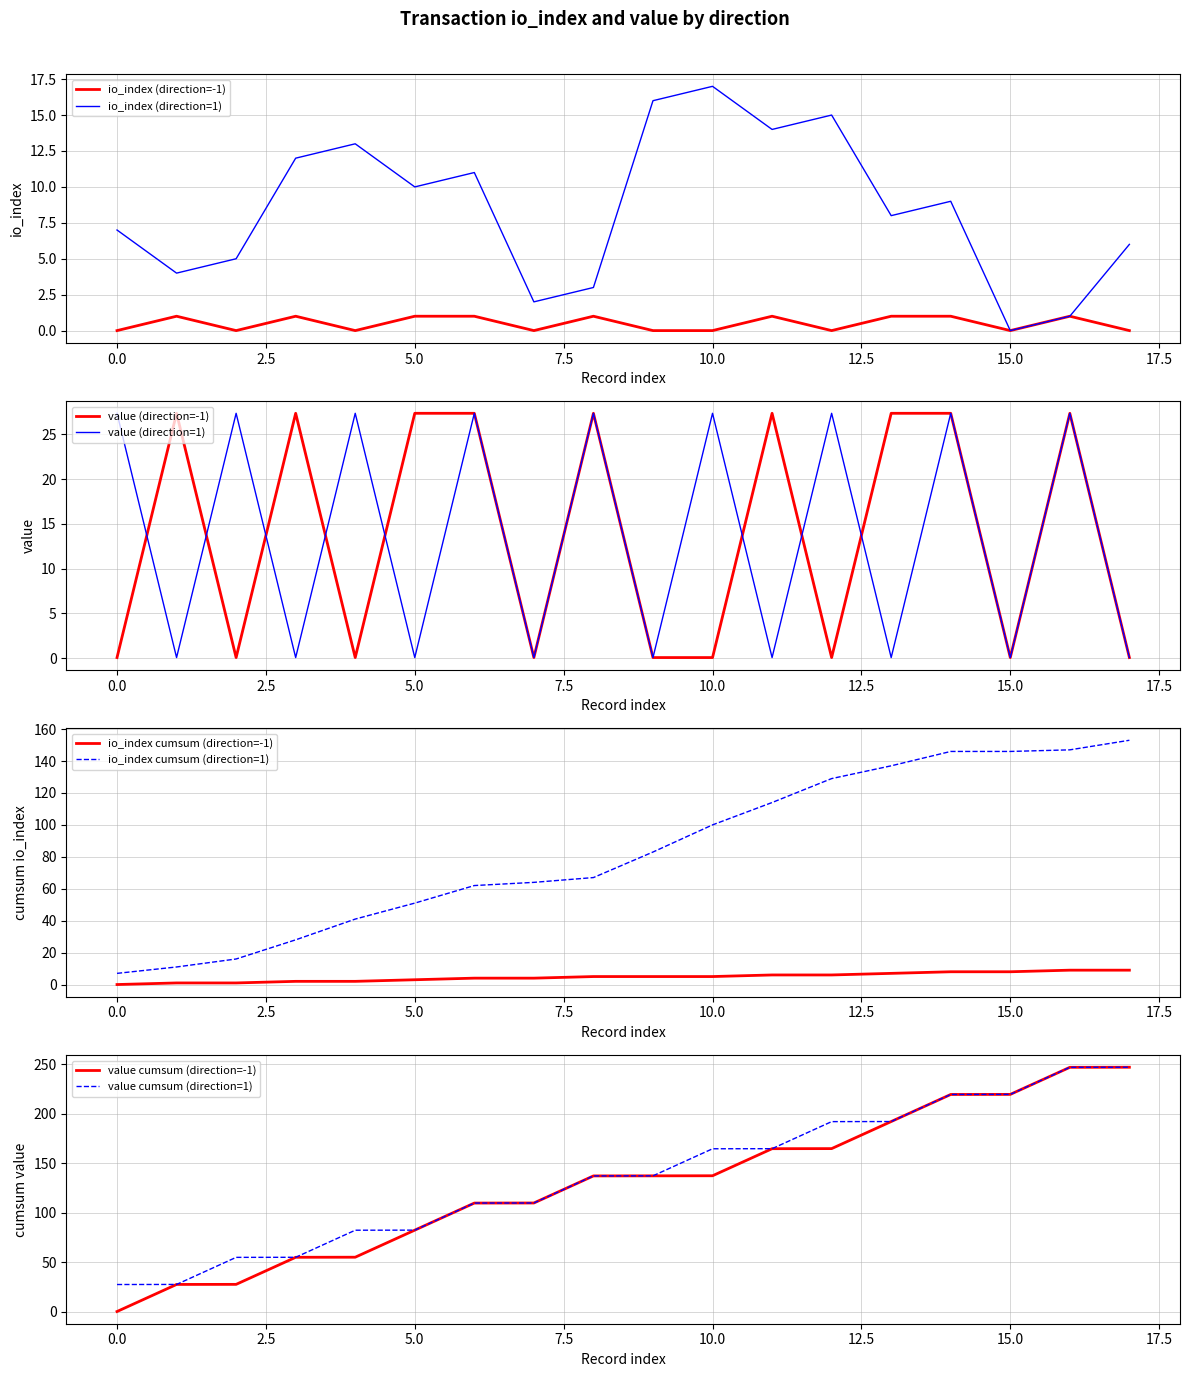

At which label does io_index (direction=1) reach its peak?

10.0